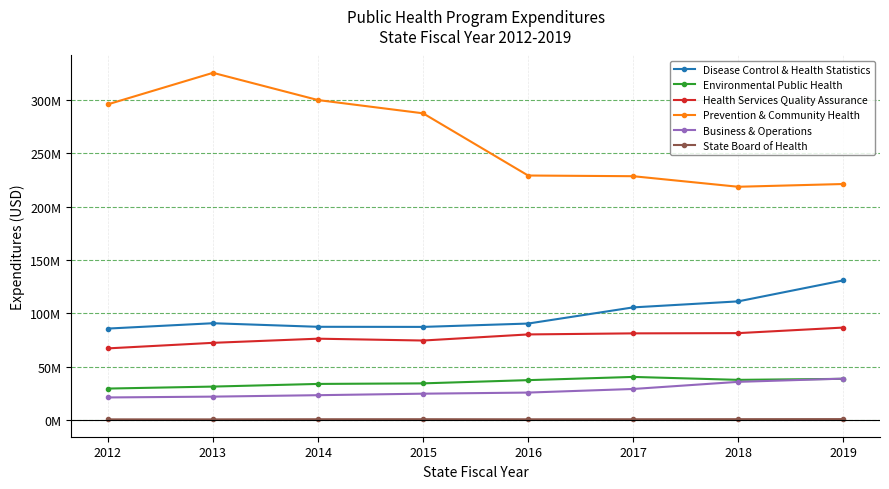

Reading left to right, extract all data points from this chart.

Disease Control & Health Statistics: 85760387.0	90760658.0	87417846.0	87324583.0	90448922.0	105592386.0	111225794.0	130861908.0
Environmental Public Health: 29586530.0	31436538.3	33922024.0	34455354.0	37468720.0	40485955.0	37742099.0	38682449.0
Health Services Quality Assurance: 67212559.0	72407939.9	76284650.0	74562257.0	80271096.0	81272792.0	81492013.0	86693398.0
Prevention & Community Health: 295744725.0	325239247.9	299730792.0	287323856.0	229072278.0	228429199.0	218543092.0	221118619.0
Business & Operations: 21263007.0	22032270.5	23378151.0	24790996.0	25826956.0	29193874.0	35865303.0	38886806.0
State Board of Health: 736314.0	714096.2	851198.0	879005.0	798630.0	822194.0	916337.0	986303.0